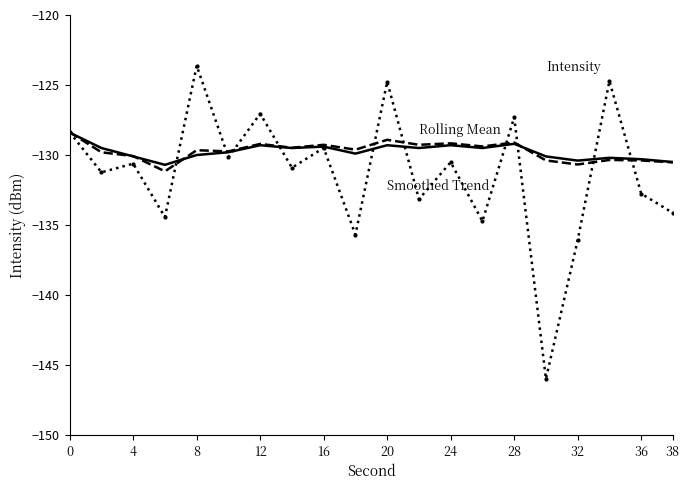

What is the greatest value displayed?

-123.6